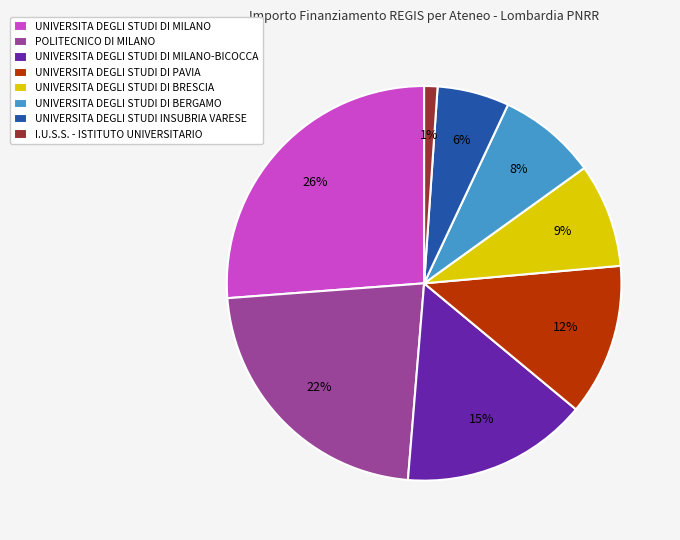

Is the sum of UNIVERSITA DEGLI STUDI INSUBRIA VARESE and I.U.S.S. - ISTITUTO UNIVERSITARIO greater than half?

No